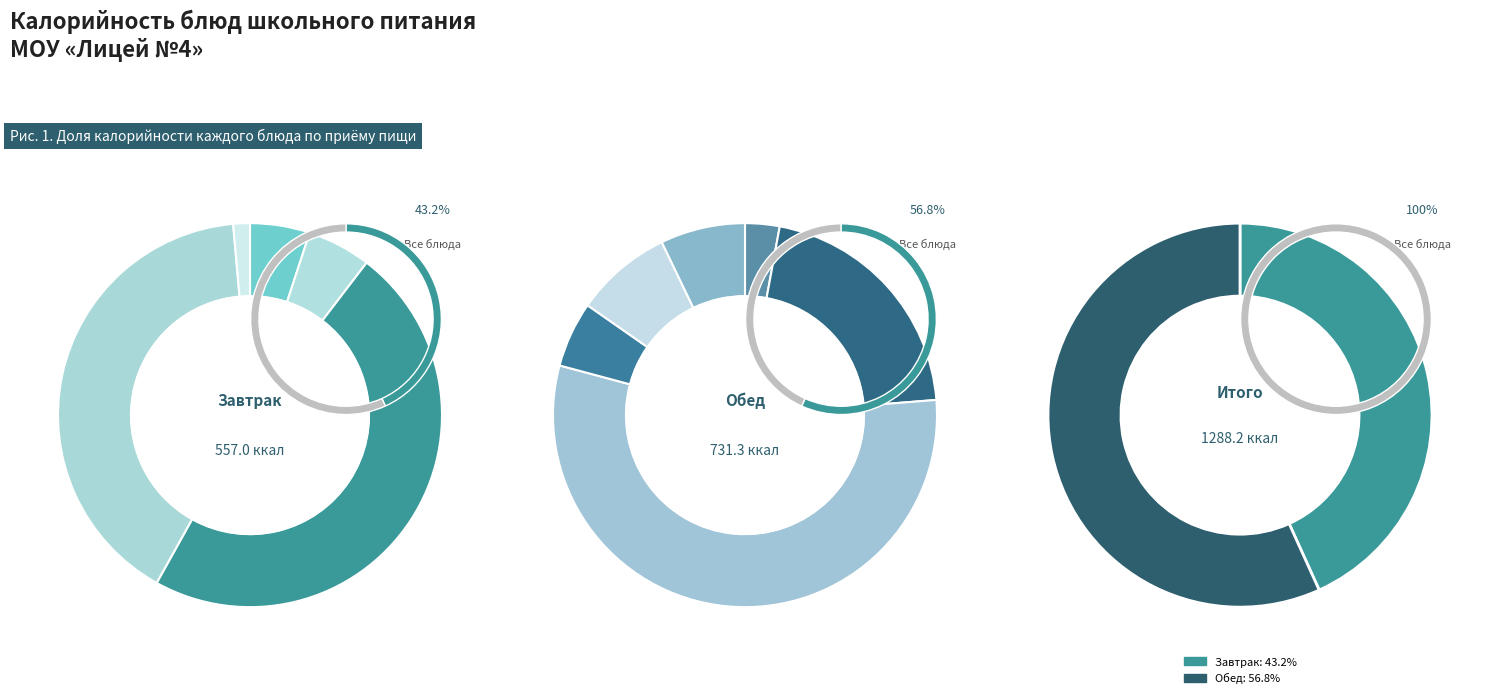

To the nearest percent, what percentage of the pie is Хлеб ржаной?

4%